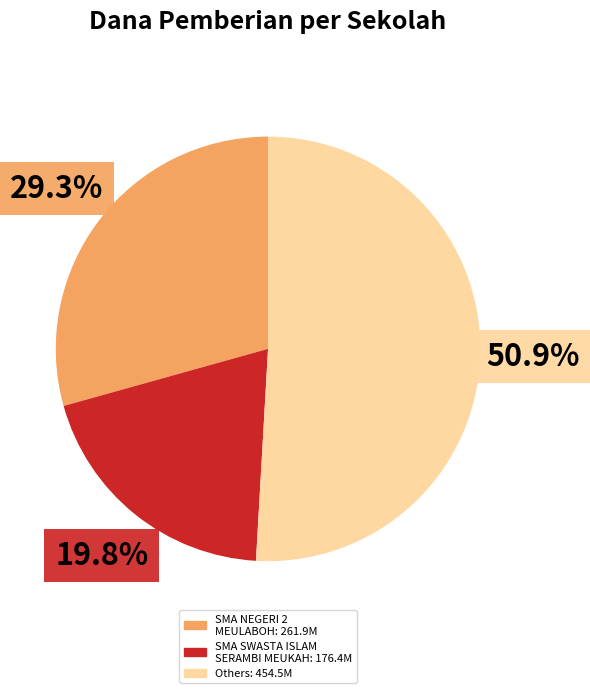

Does any single category account for the majority?

Yes